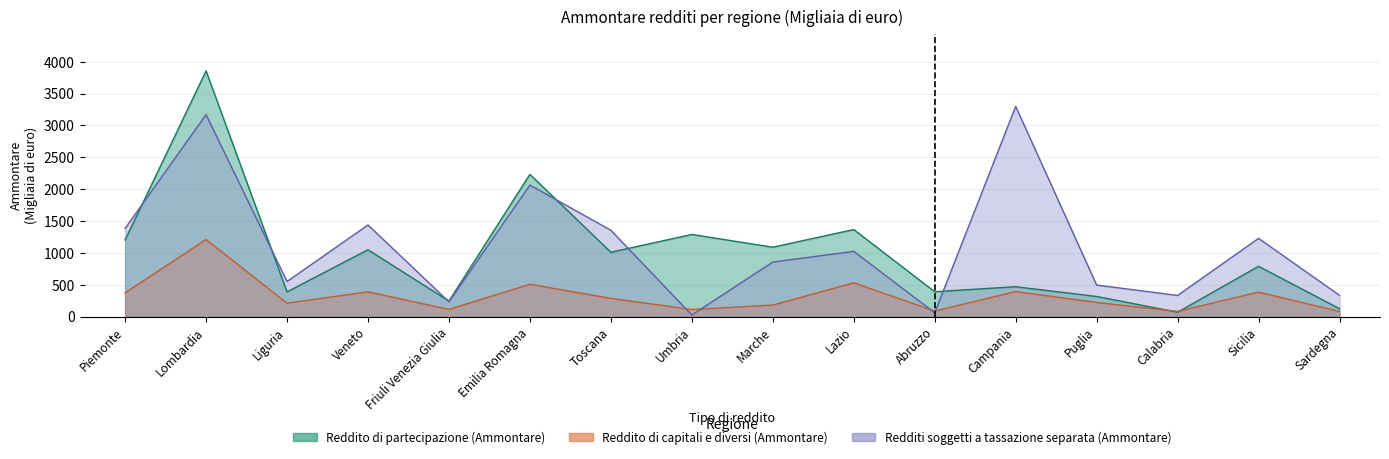

Where is the first local maximum for Reddito di partecipazione (Ammontare)?

Lombardia